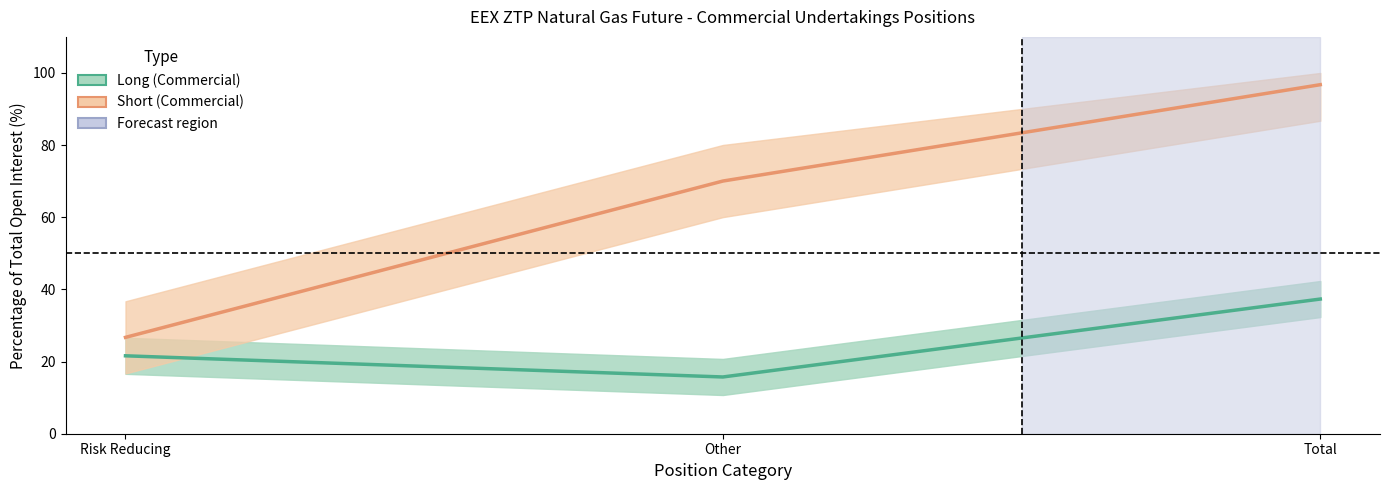

What is the total value across all series at Other?

85.8